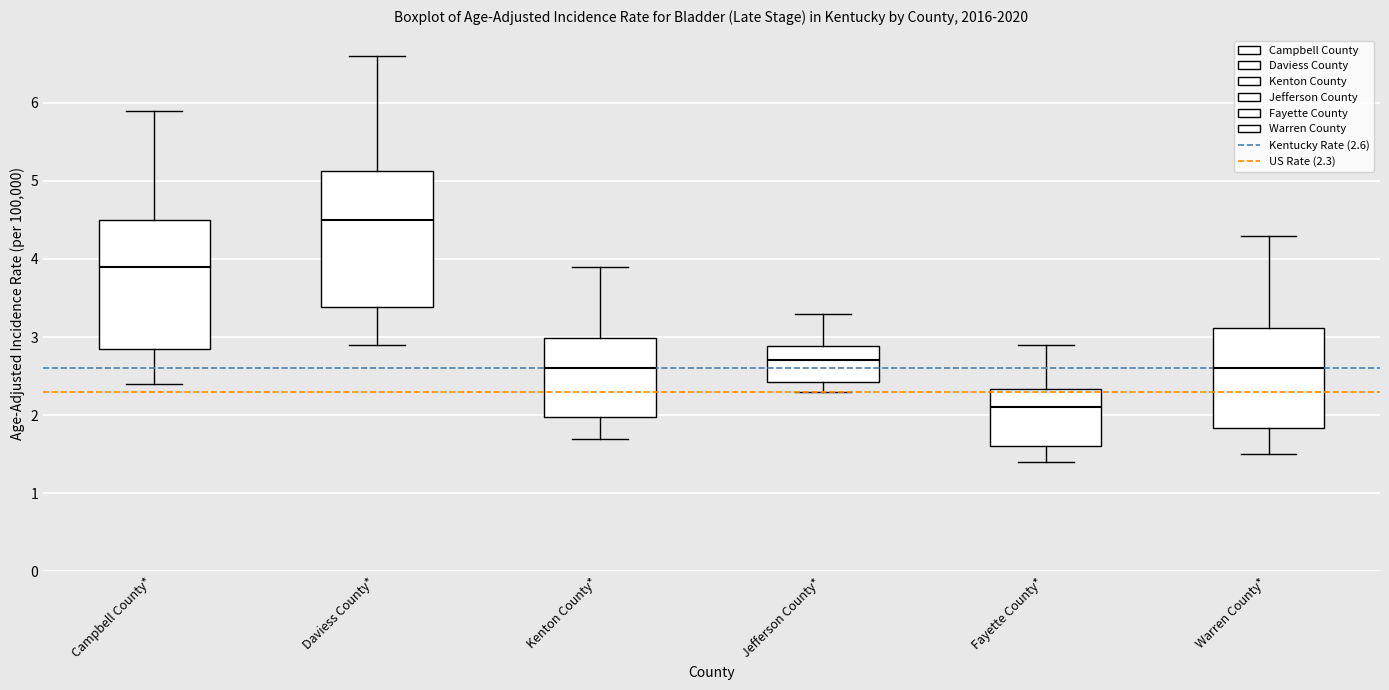

Reading left to right, read every box against the y-axis: the position of its median line, the range the box covers, and the ends of its whiskers. The values are not printed on the chart, so give them approximately, as read against the axis.

Campbell County*: median 3.9, box 2.9 to 4.5, whiskers 2.4 to 5.9
Daviess County*: median 4.5, box 3.4 to 5.1, whiskers 2.9 to 6.6
Kenton County*: median 2.6, box 2.0 to 3.0, whiskers 1.7 to 3.9
Jefferson County*: median 2.7, box 2.4 to 2.9, whiskers 2.3 to 3.3
Fayette County*: median 2.1, box 1.6 to 2.3, whiskers 1.4 to 2.9
Warren County*: median 2.6, box 1.8 to 3.1, whiskers 1.5 to 4.3